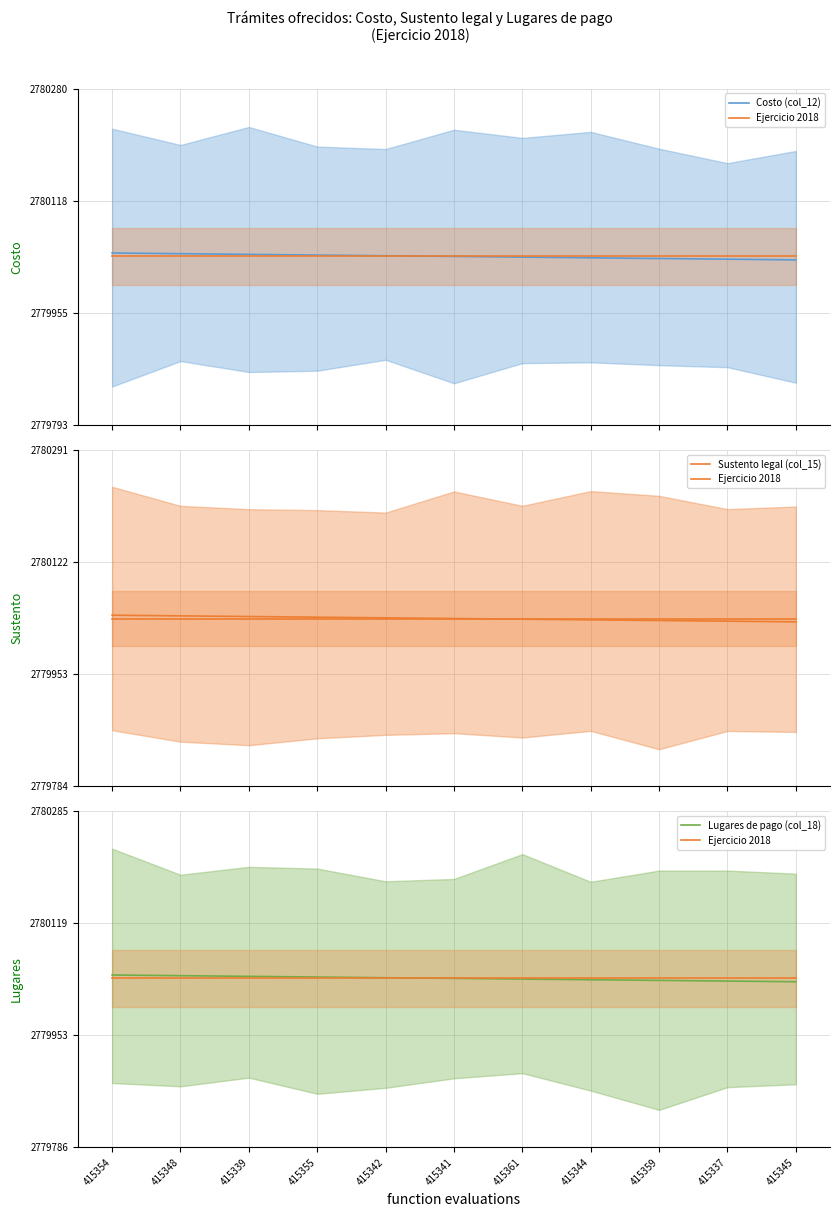

What are all the series names shown in the legend?

Costo (col_12), Ejercicio 2018, Sustento legal (col_15), Lugares de pago (col_18)